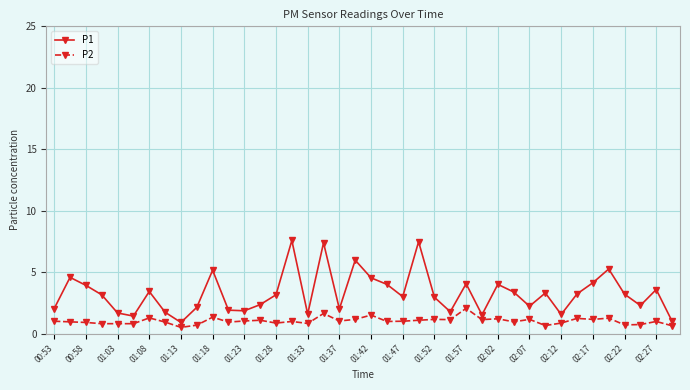

How many categories are shown in the chart?

40